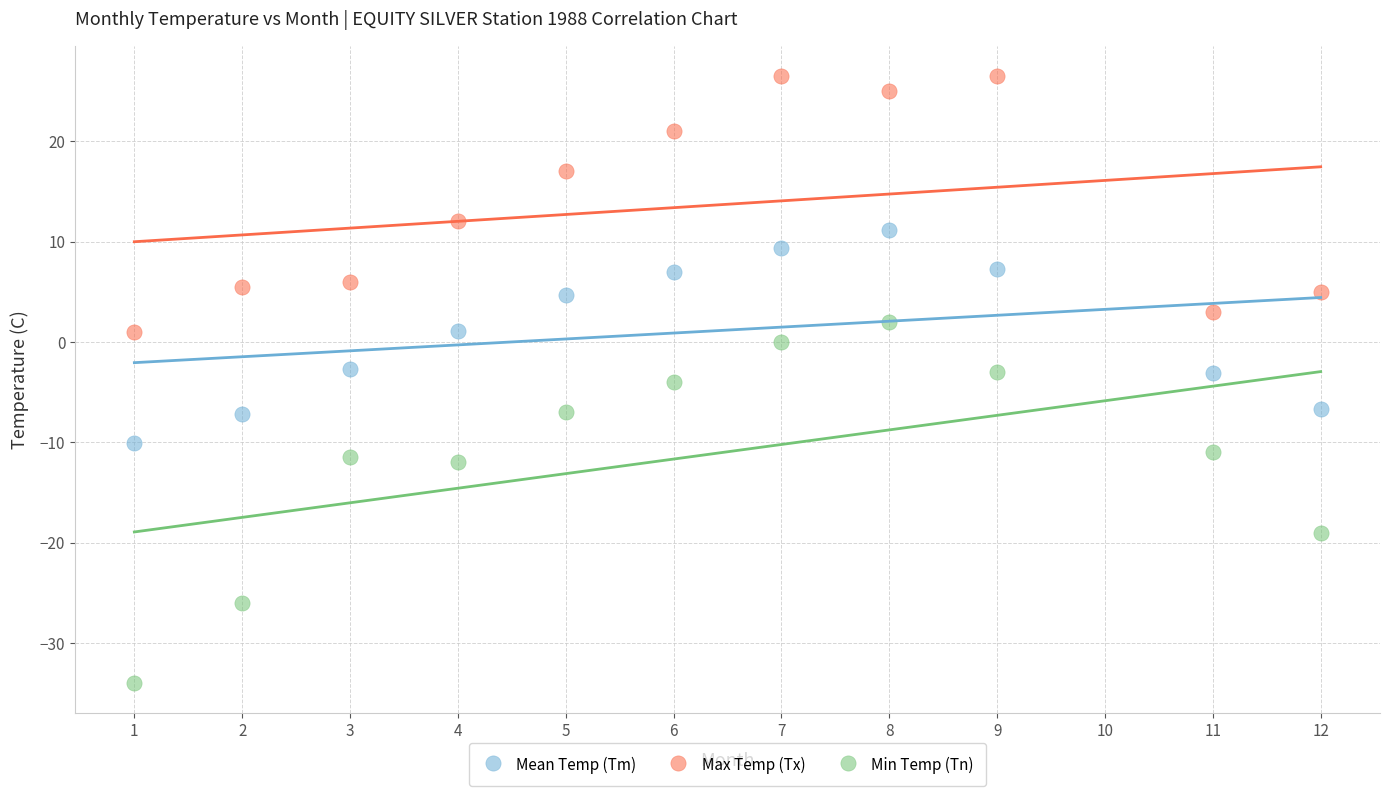

What is the X range (max minus min) for the scatter plot?

11.0